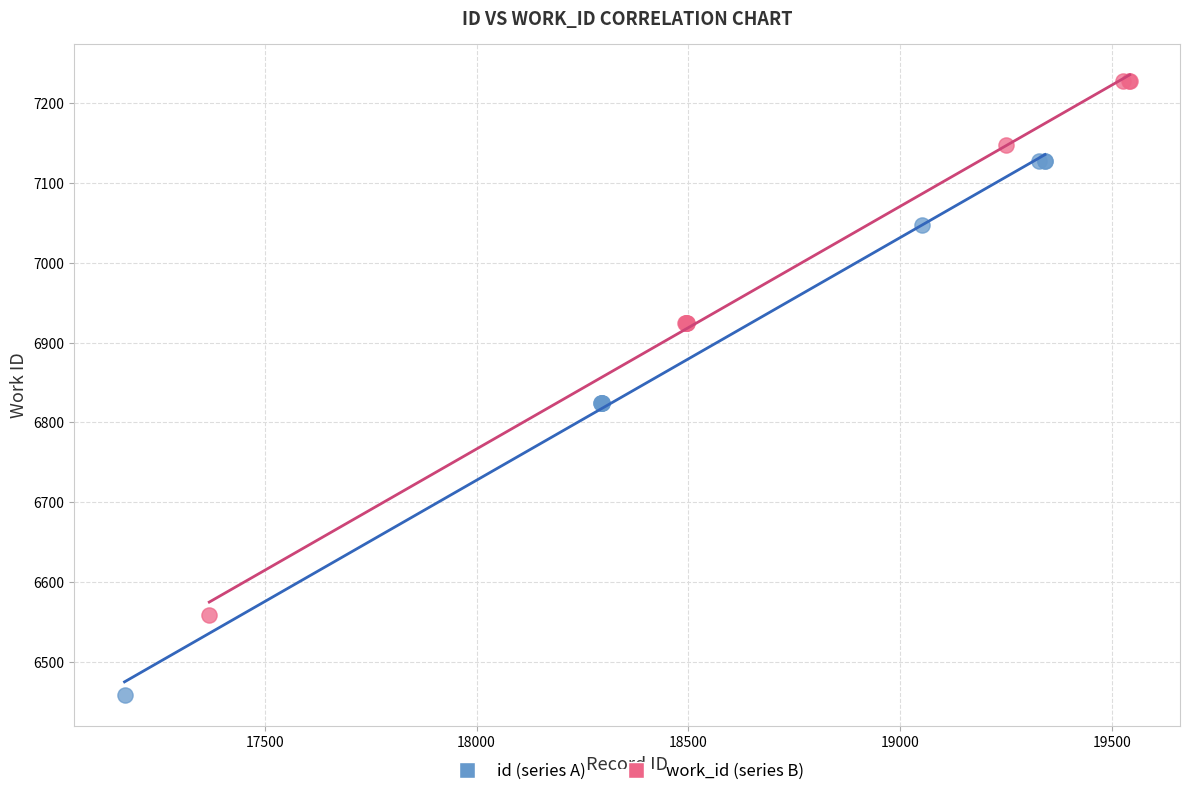

What are all the series names shown in the legend?

id (series A), work_id (series B)